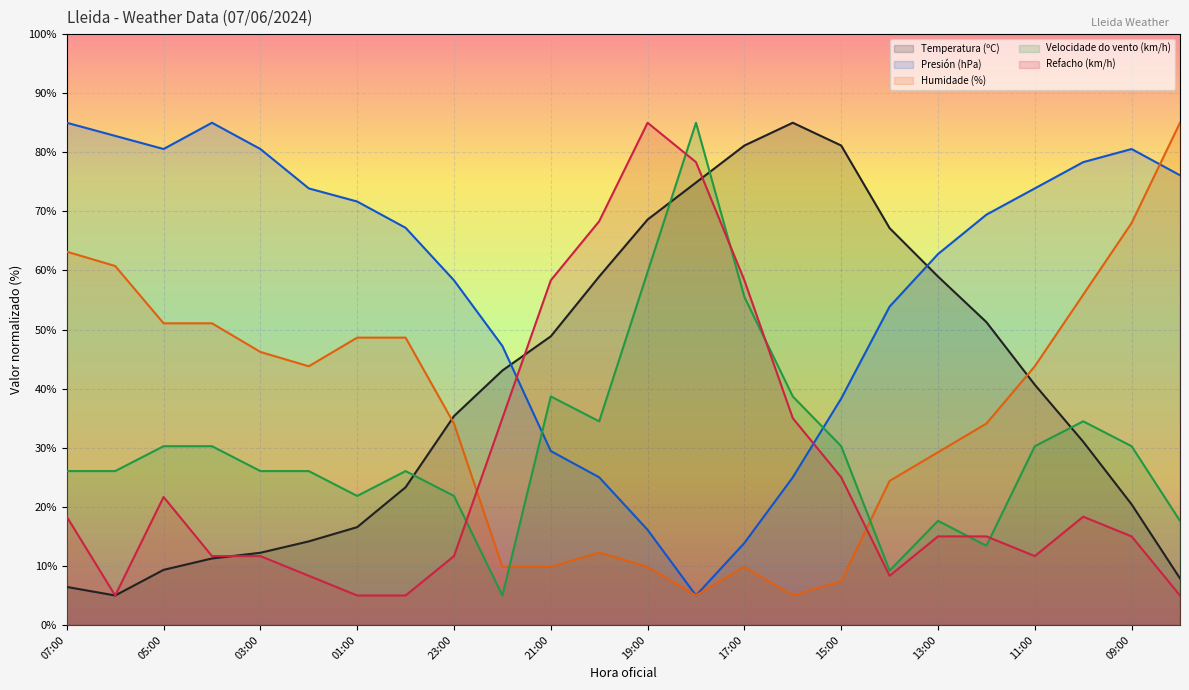

True or false: Velocidade do vento (km/h) and Humidade (%) intersect in this chart.

True